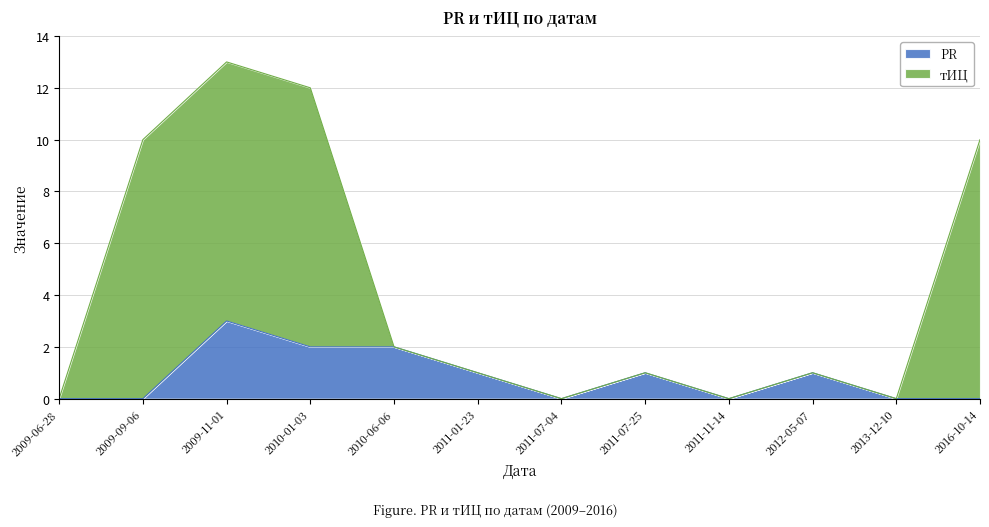

What is the value of the тИЦ point at the 8th from the left?

1